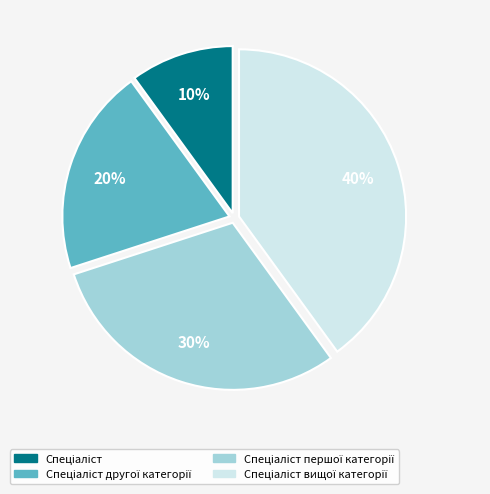

To the nearest percent, what is the difference between the largest and smallest slice percentages?

30%